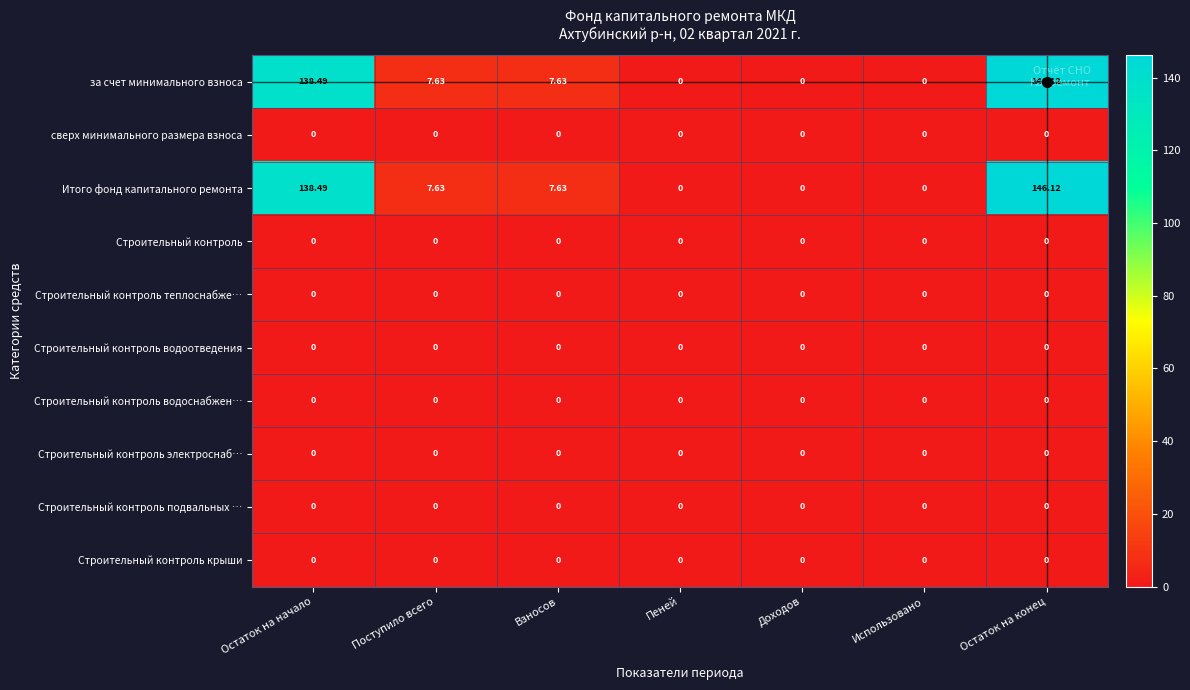

What is the total value across all series at Взносов?

15.3